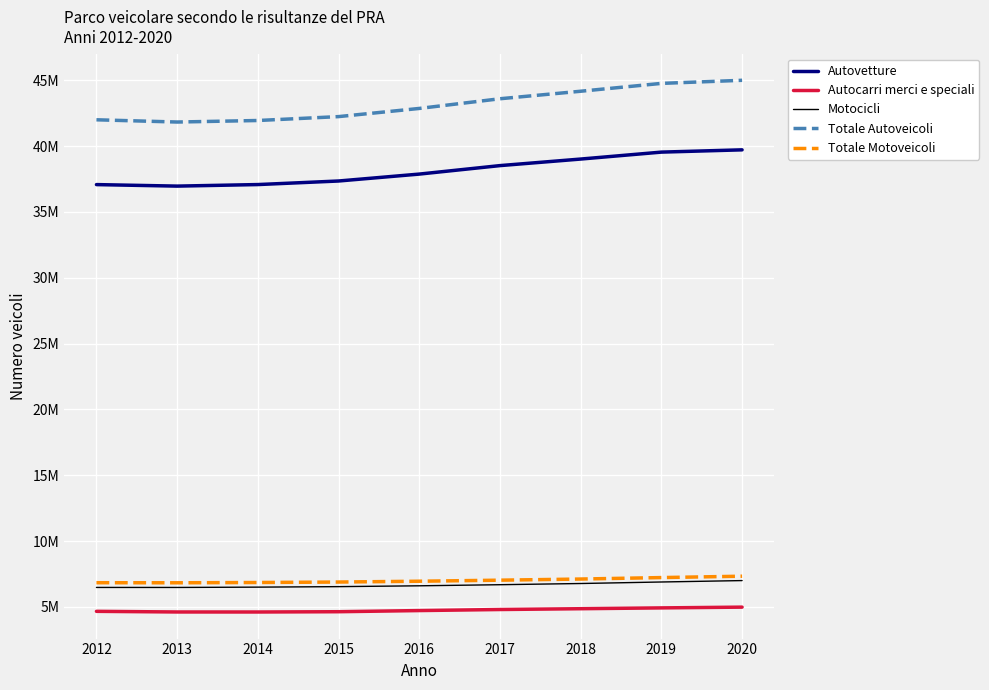

Is it true that Autovetture equals 39717874 at 2020?

True